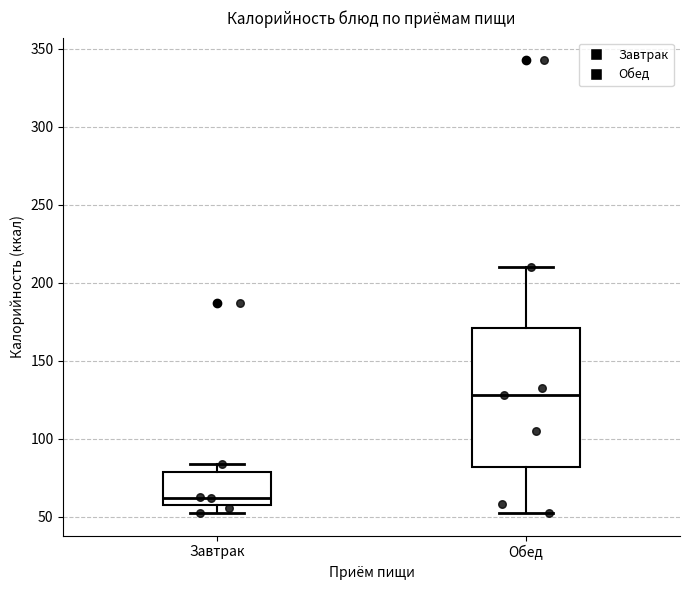

Where is the lower edge of the box for Завтрак on the y-axis? The values are not printed on the chart, so give them approximately, as read against the axis.

55